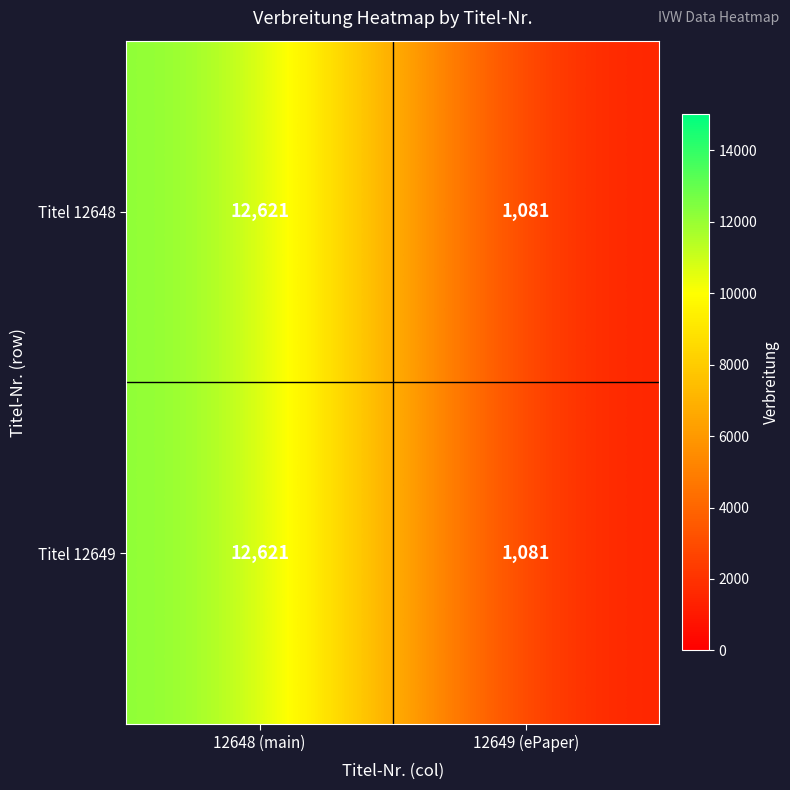

What is the difference between the maximum and minimum values in the Titel 12648 series?

11540